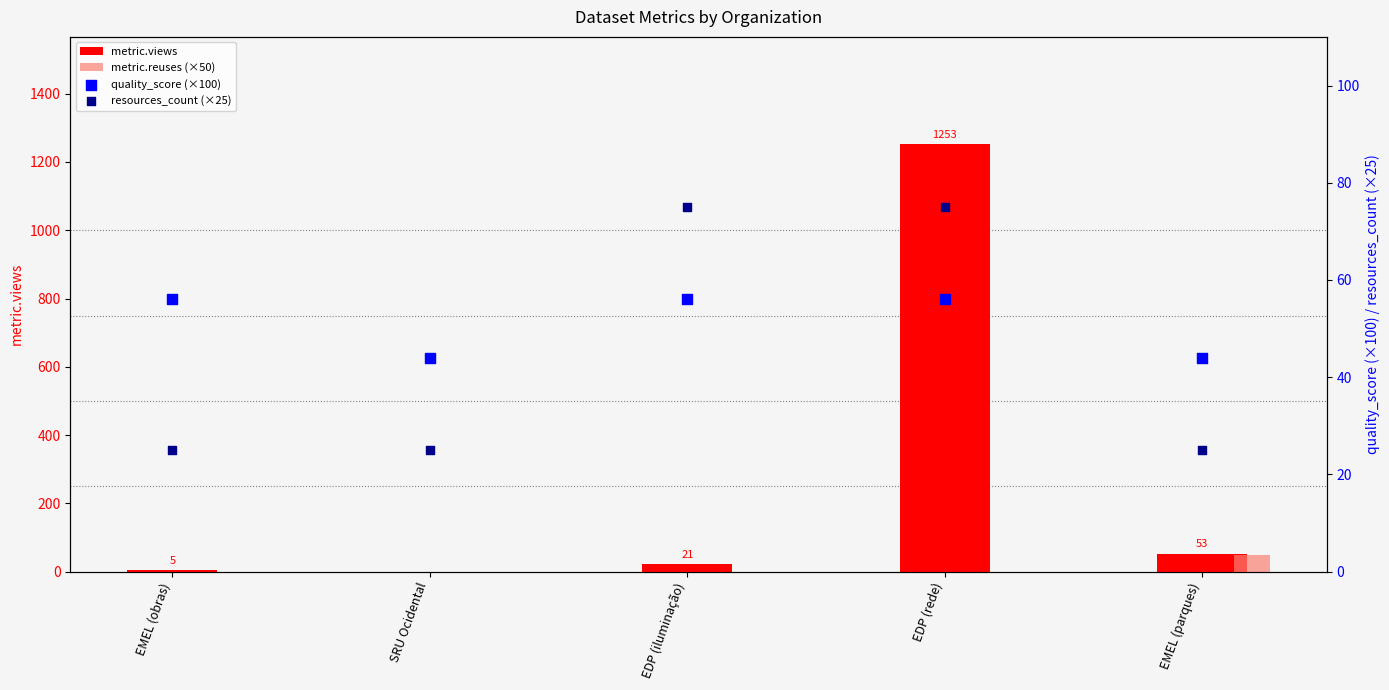

Which series has the largest Y range (max minus min)?

metric.views